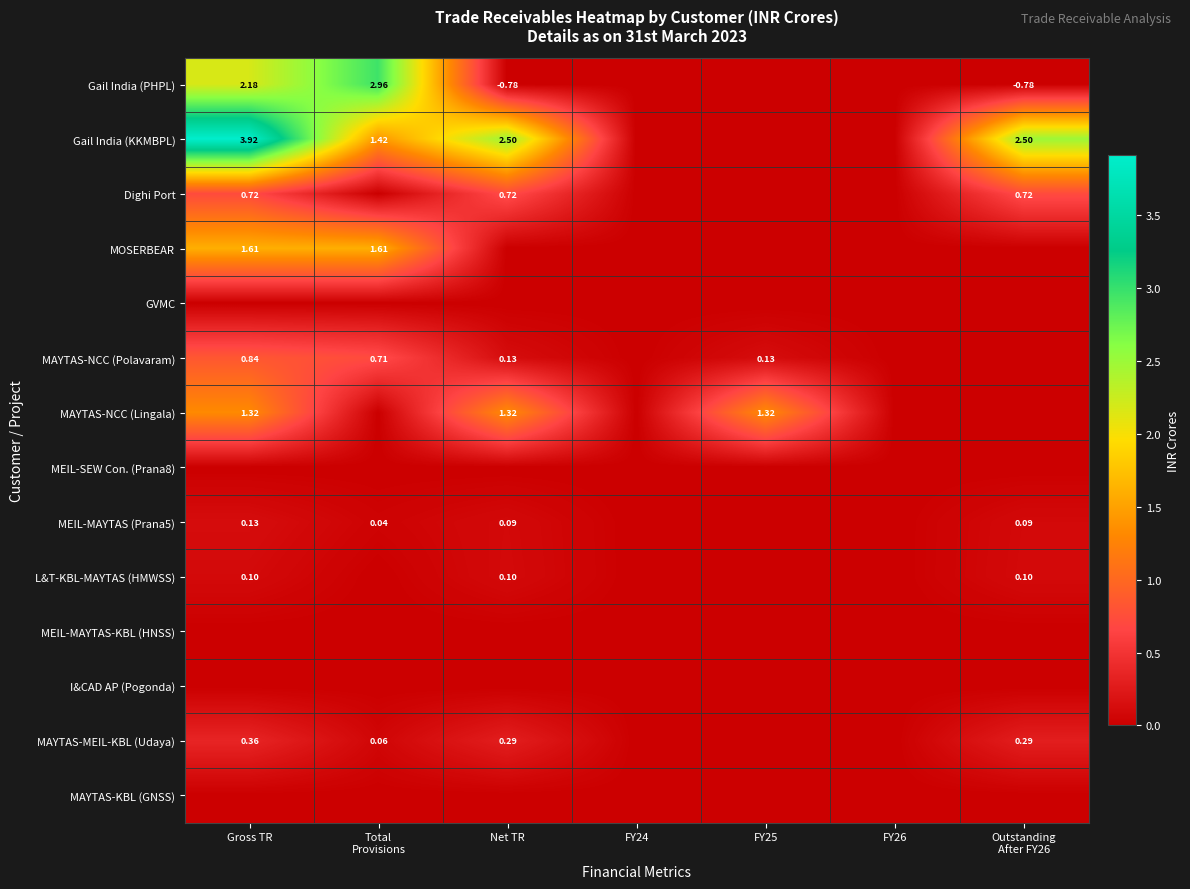

Rank the categories by MAYTAS-NCC (Polavaram) value from lowest to highest.

FY24, FY26, Outstanding After FY26, Net TR, FY25, Total Provisions, Gross TR